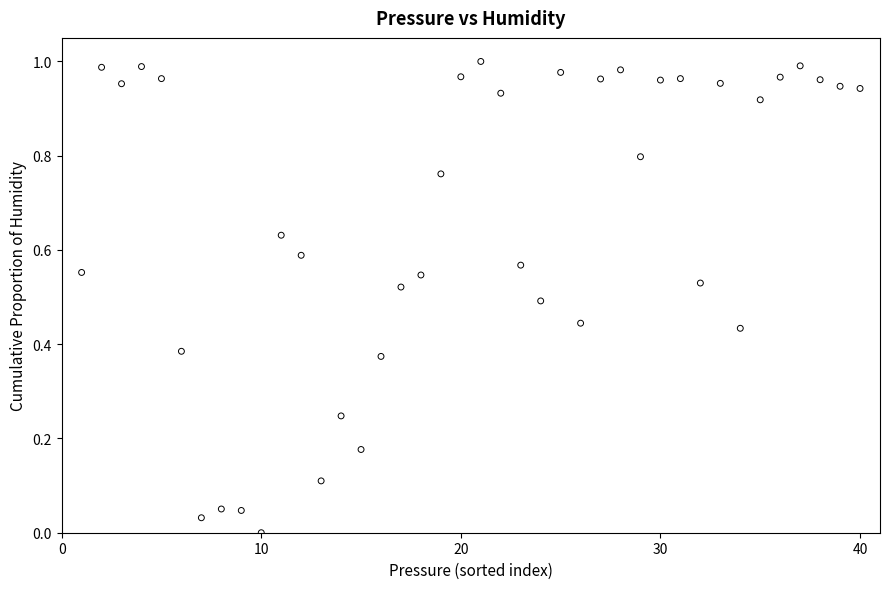

What is the range of X values (max minus min)?

39.0